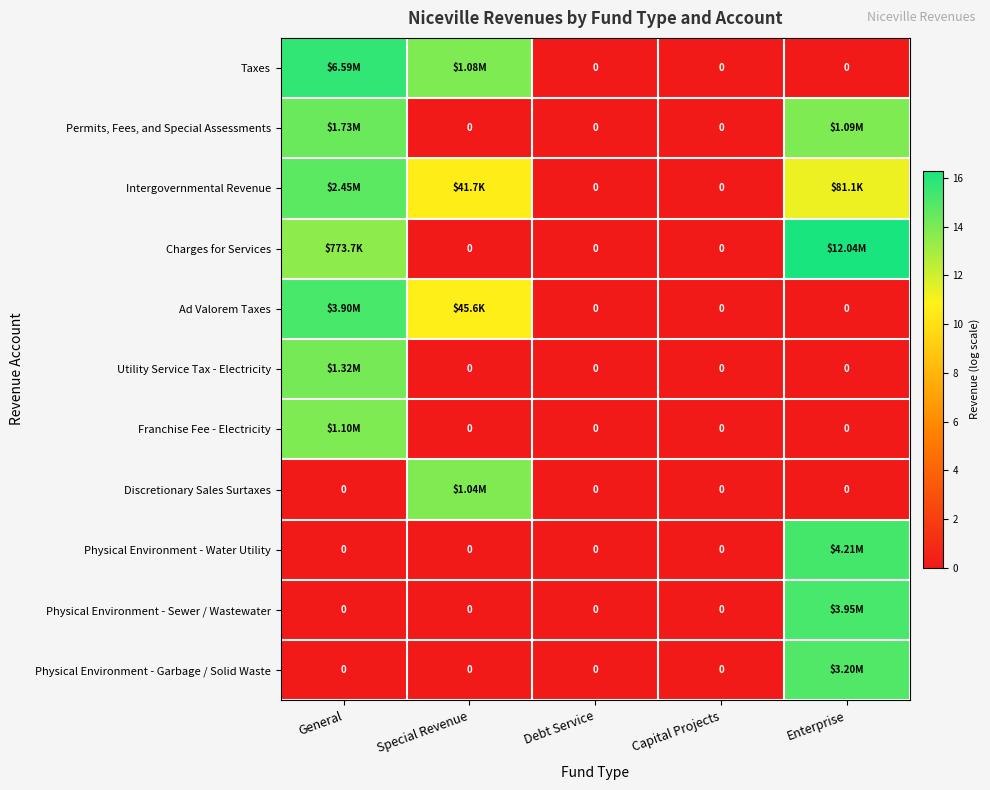

How many categories are shown in the chart?

5